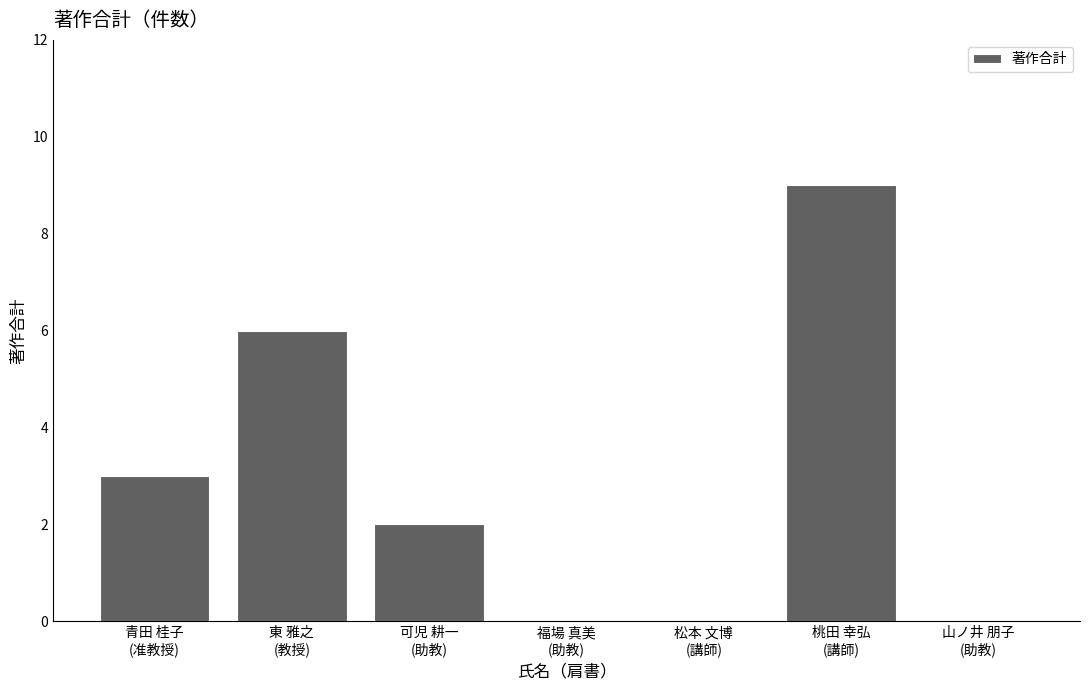

What is the greatest value displayed?

9